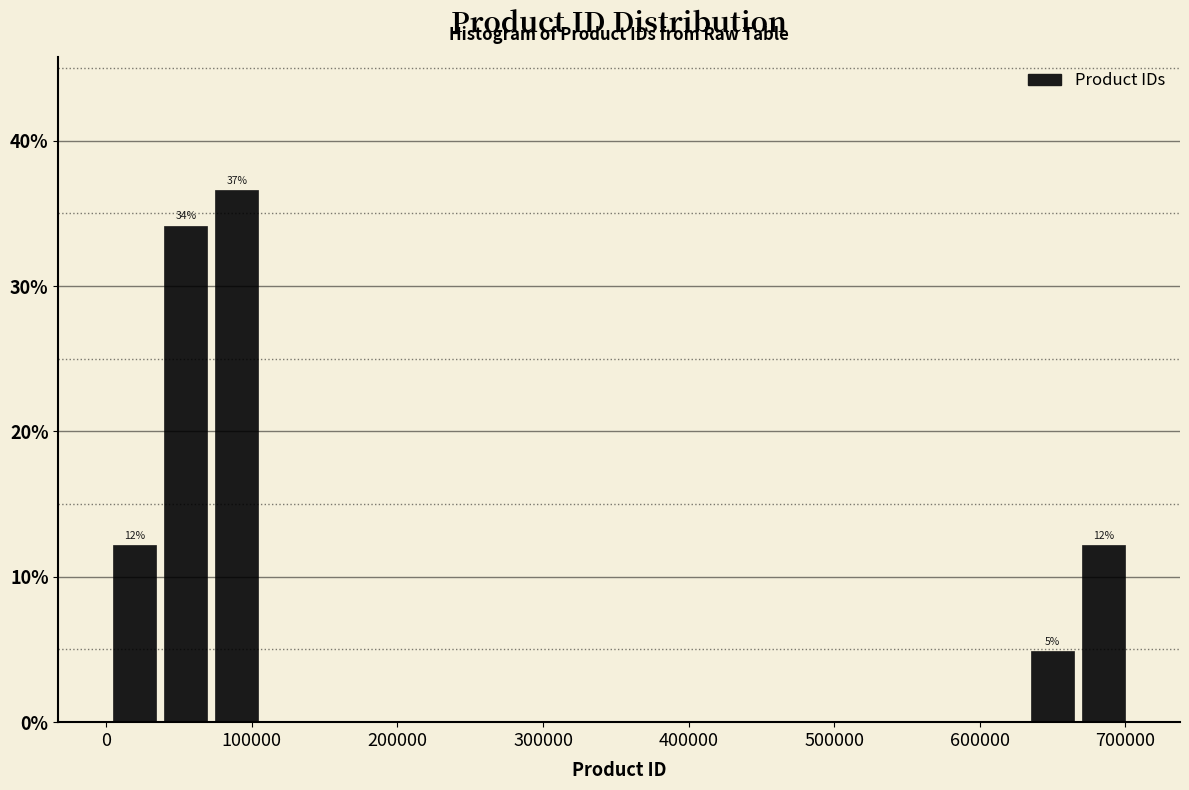

Read against the x-axis, roughly where is the centre of the tallest bar?

90000